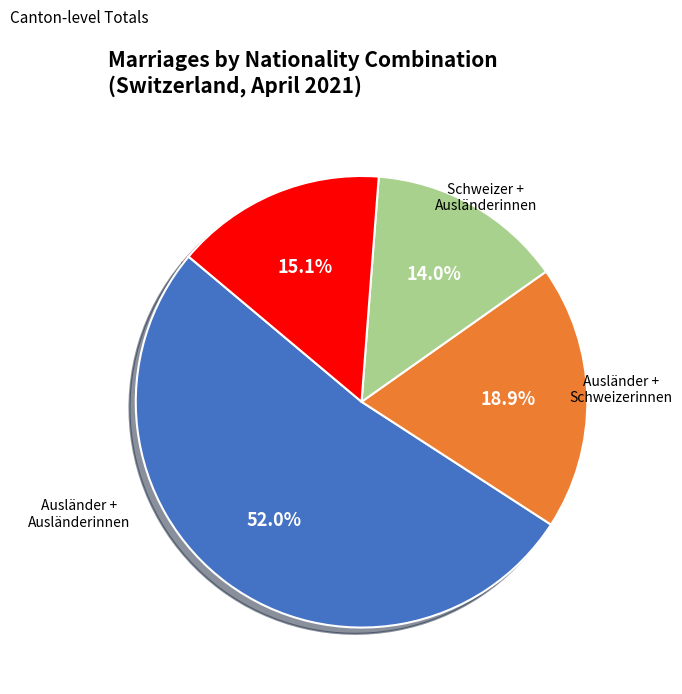

To the nearest percent, what portion does Ausländer + Schweizerinnen represent?

14%